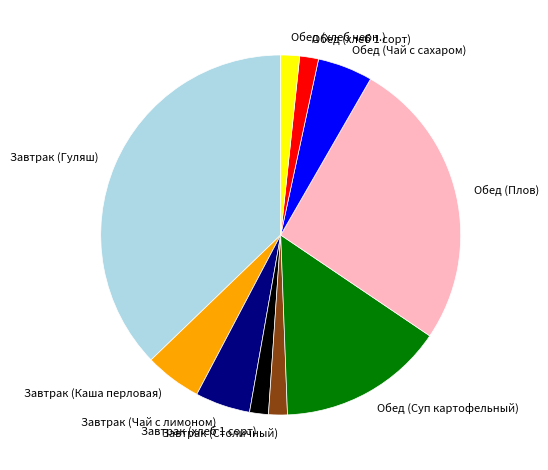

Count the number of slices in the pie.

10